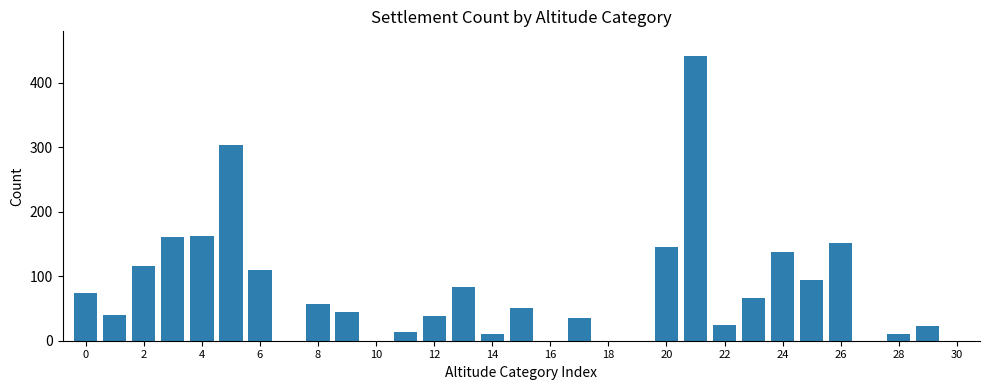

What is the sum of all values?

2393